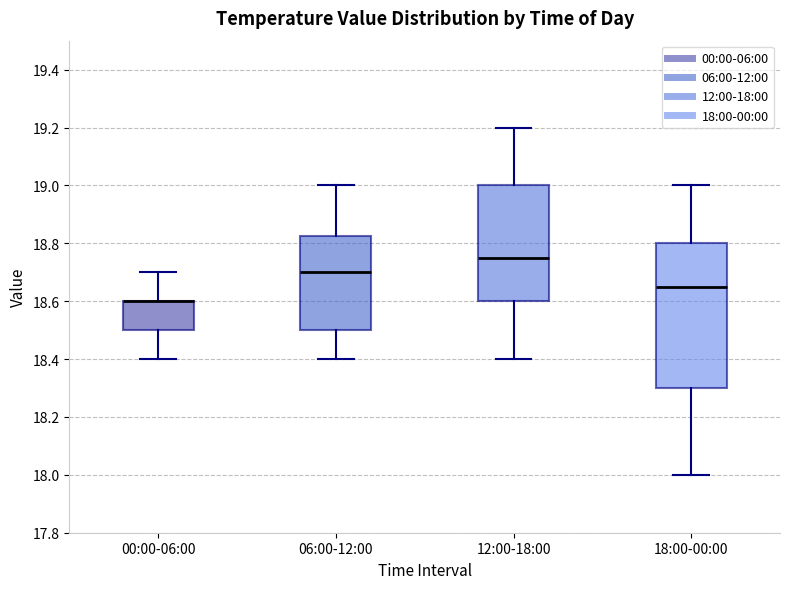

Reading left to right, read every box against the y-axis: the position of its median line, the range the box covers, and the ends of its whiskers. The values are not printed on the chart, so give them approximately, as read against the axis.

00:00-06:00: median 18.60 (drawn on the box's upper edge), box 18.50 to 18.60, whiskers 18.40 to 18.70
06:00-12:00: median 18.70, box 18.50 to 18.82, whiskers 18.40 to 19.00
12:00-18:00: median 18.76, box 18.60 to 19.00, whiskers 18.40 to 19.20
18:00-00:00: median 18.66, box 18.30 to 18.80, whiskers 18.00 to 19.00